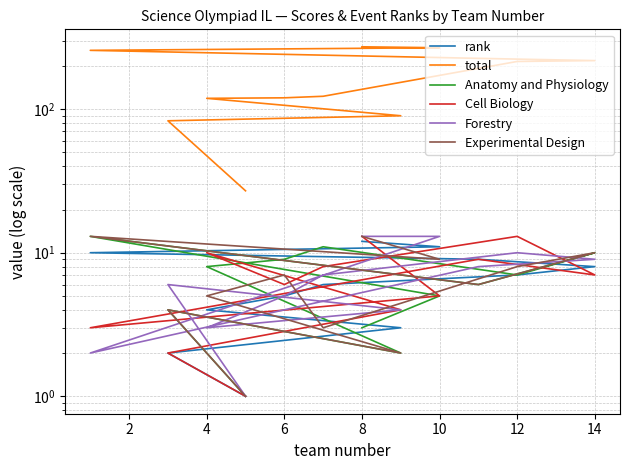

What is the approximate value of Experimental Design at 6, to the nearest 5?

5